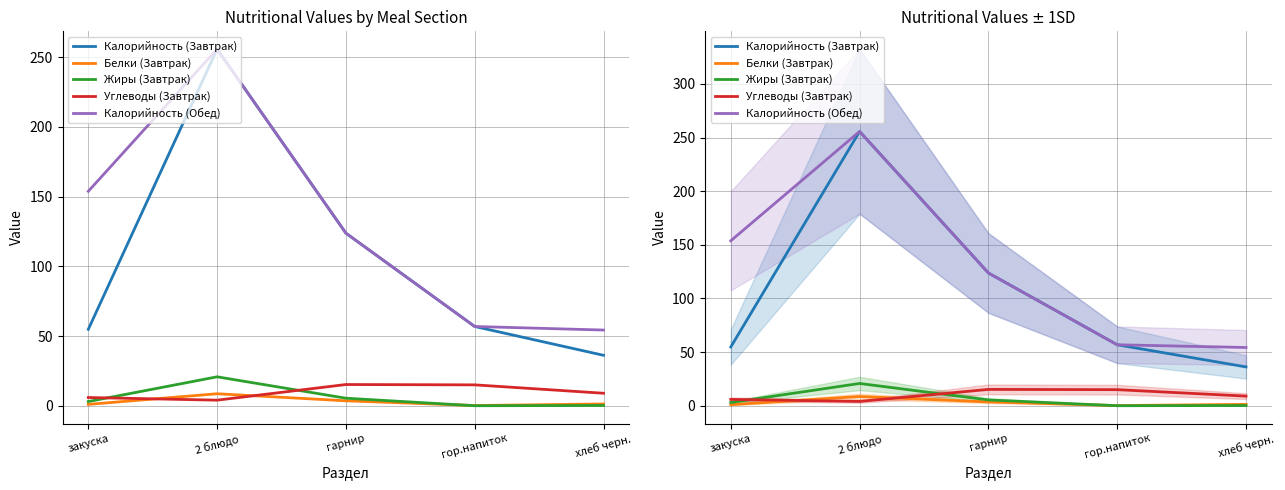

Count the number of categories in the chart.

5